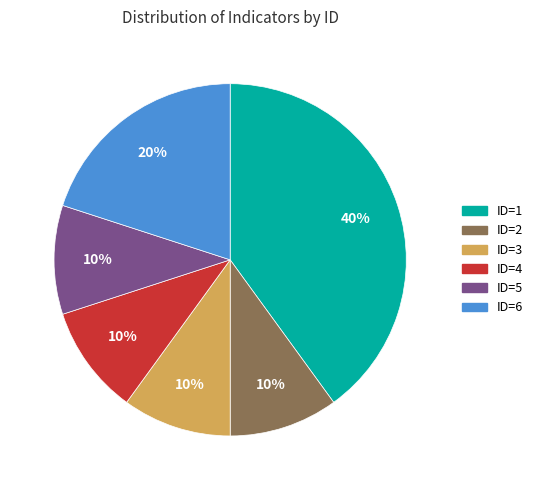

To the nearest percent, what portion does ID=2 represent?

10%